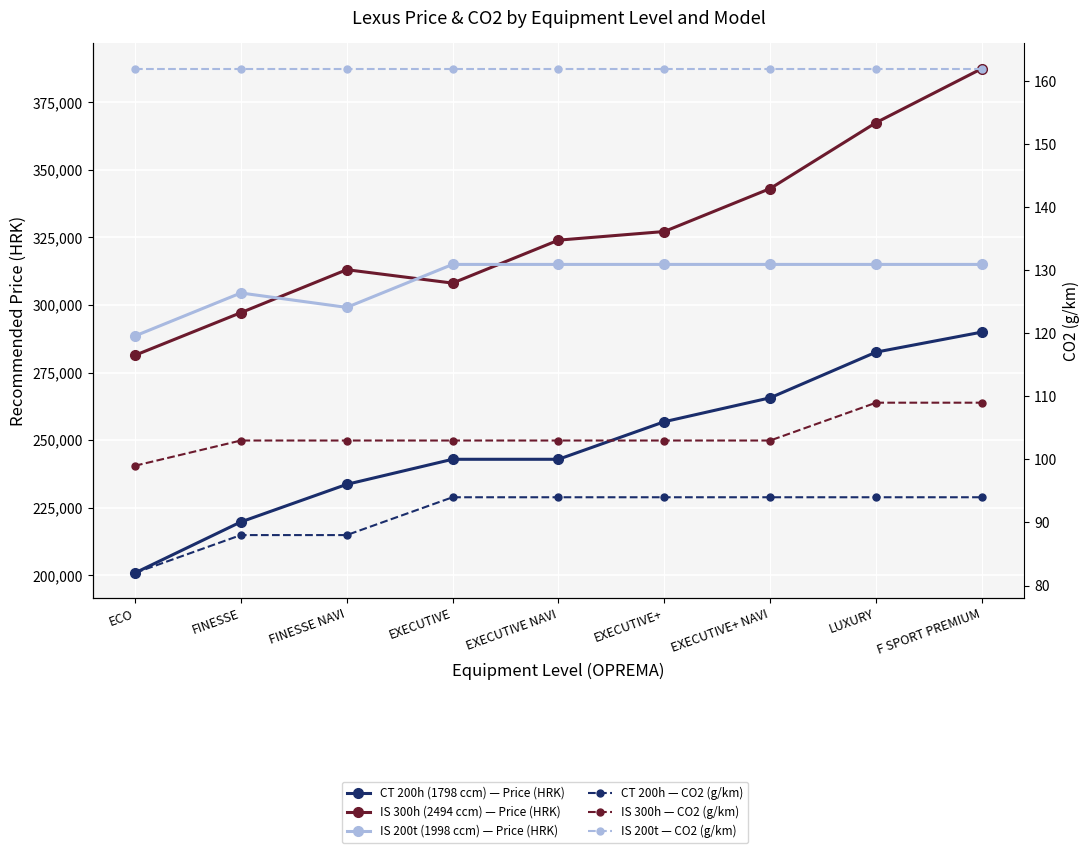

What is the sum of the IS 300h (2494 ccm) — Price (HRK) values at FINESSE NAVI and EXECUTIVE?

621146.9